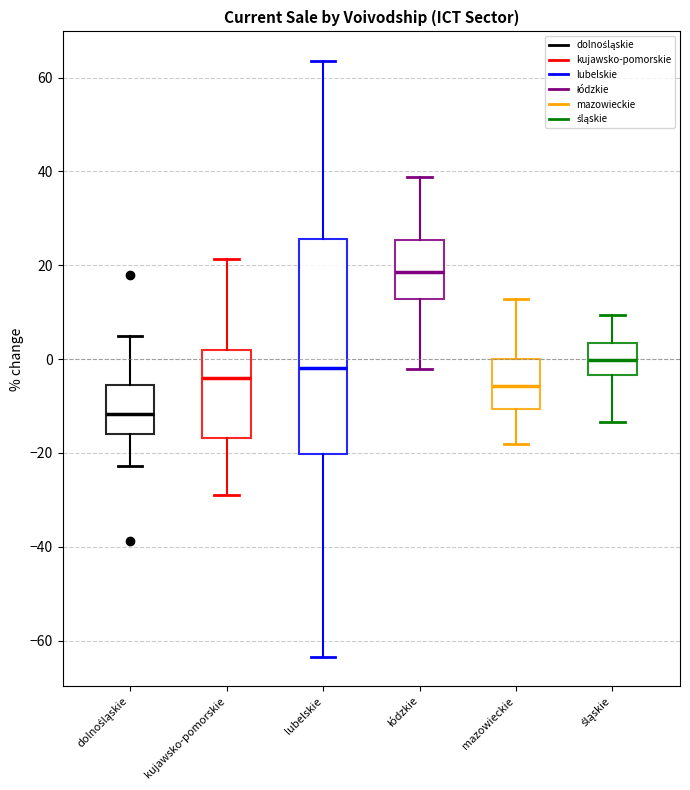

Where does the lower whisker of the box for łódzkie end on the y-axis? The values are not printed on the chart, so give them approximately, as read against the axis.

-2